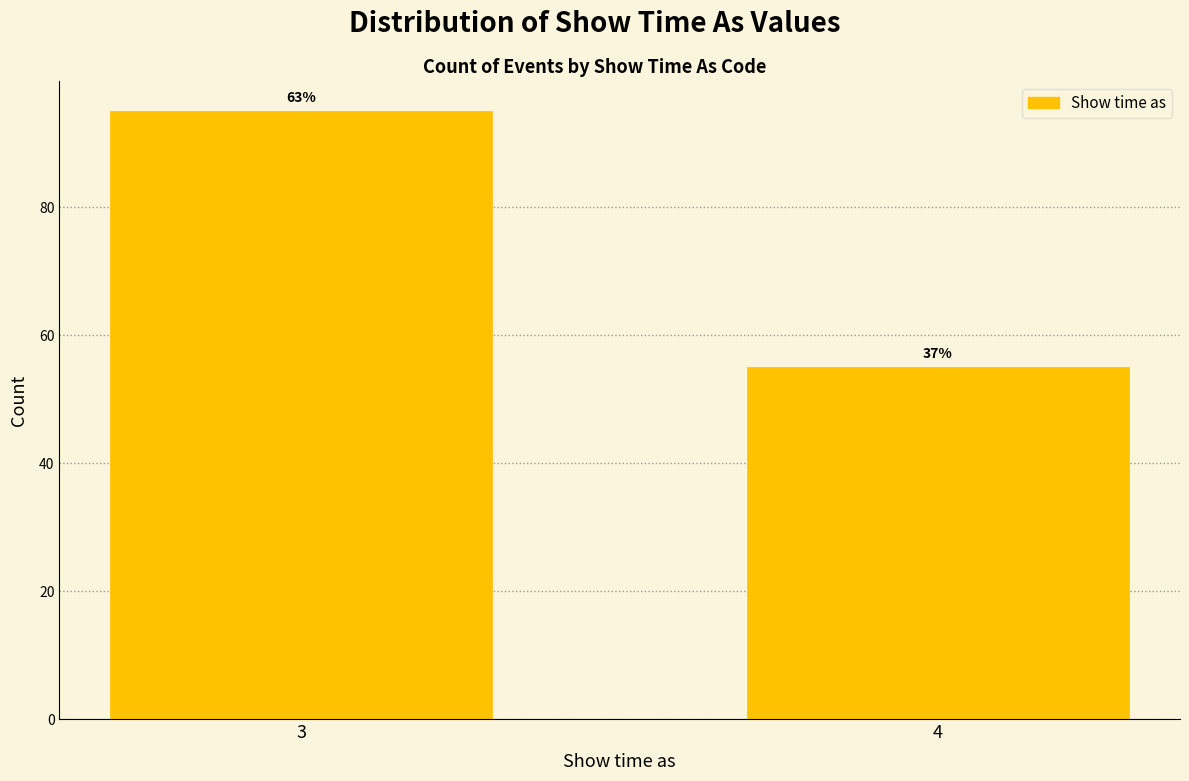

Does the chart contain any negative values?

No